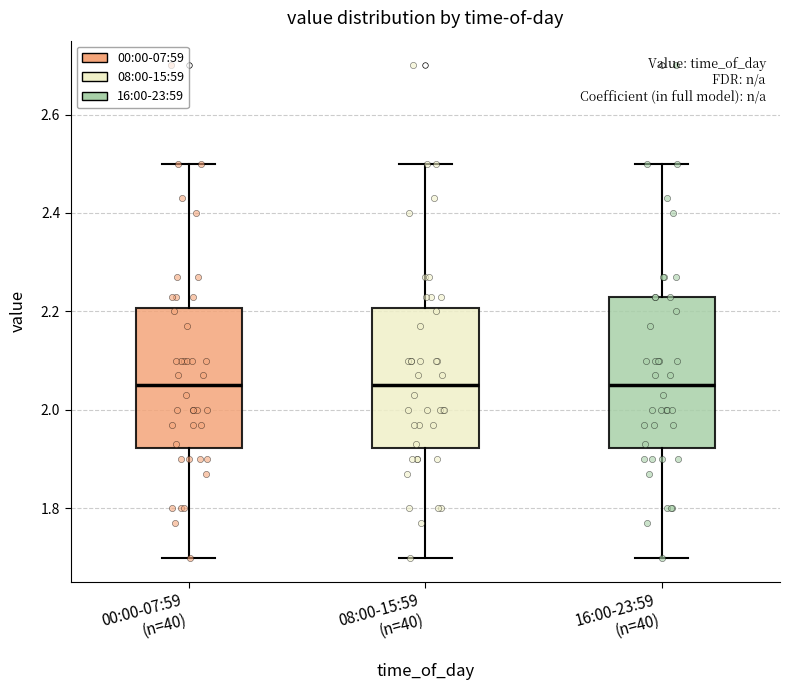

Which box is the tallest, from its lower edge to its upper edge?

16:00-23:59 (n=40)